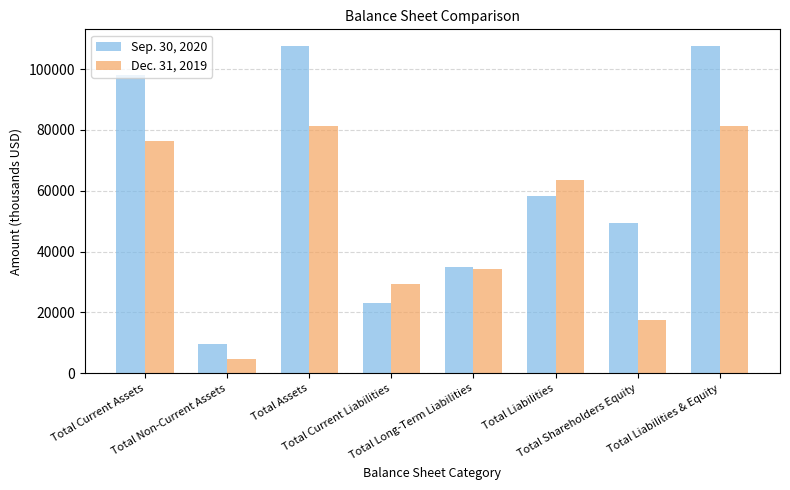

Rank the series at Total Liabilities from highest to lowest value.

Dec. 31, 2019, Sep. 30, 2020